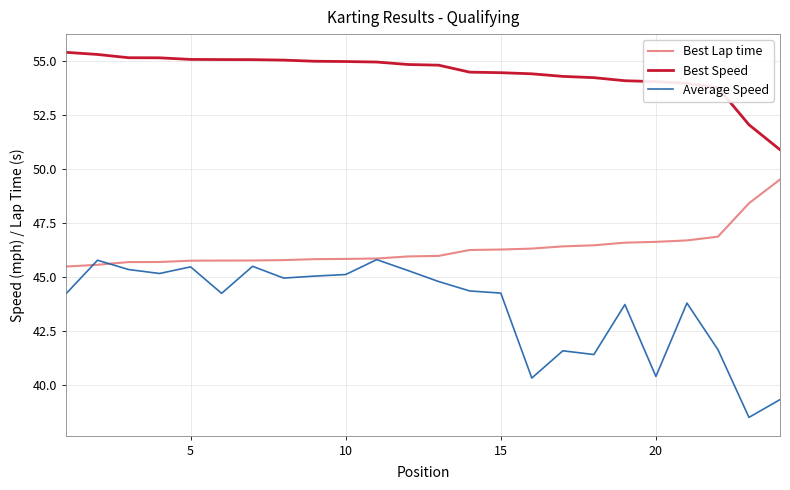

List the series in order of their overall mean, lowest first.

Average Speed, Best Lap time, Best Speed